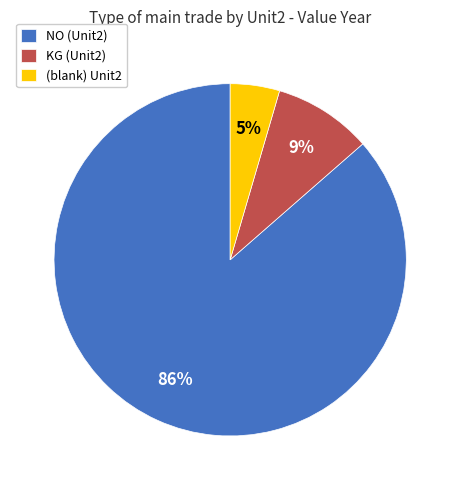

Is it true that KG (Unit2) is 2% of the pie?

False